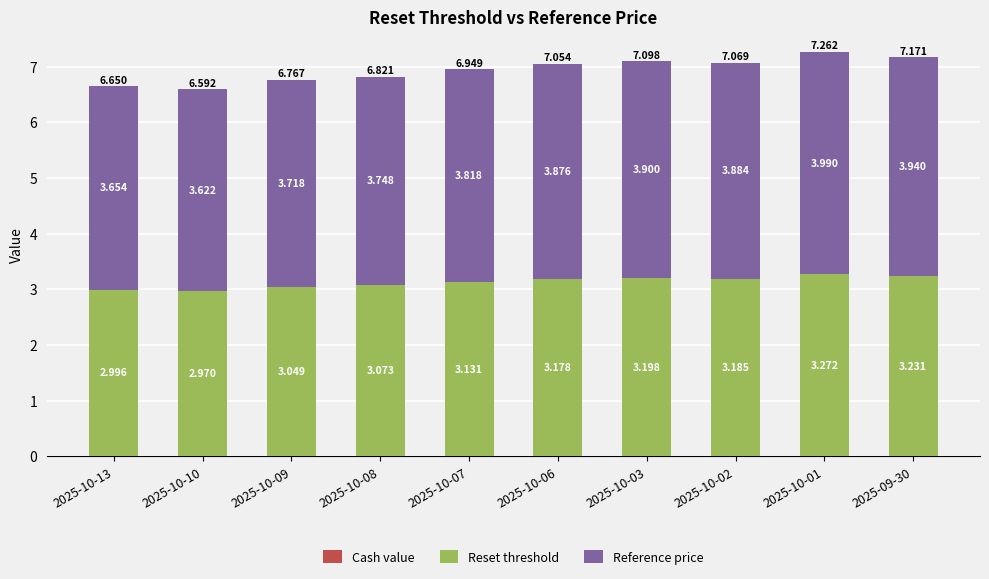

How many bars are there in total?

10